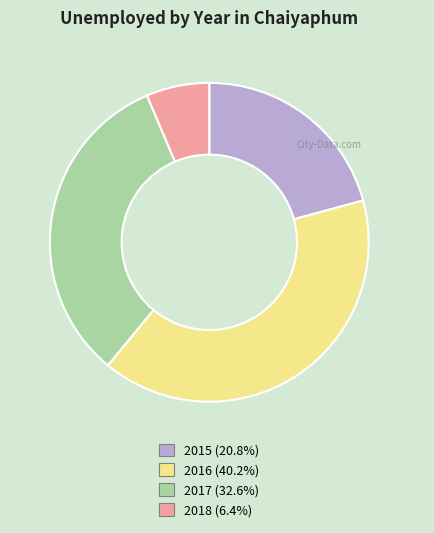

Is it true that 2015 is 21% of the pie?

True